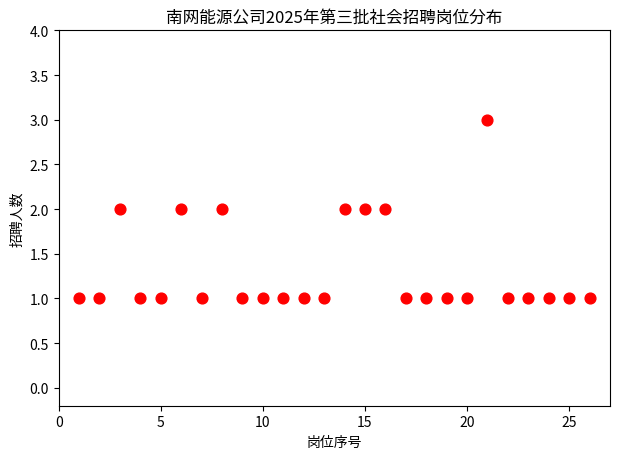

What is the range of X values (max minus min)?

25